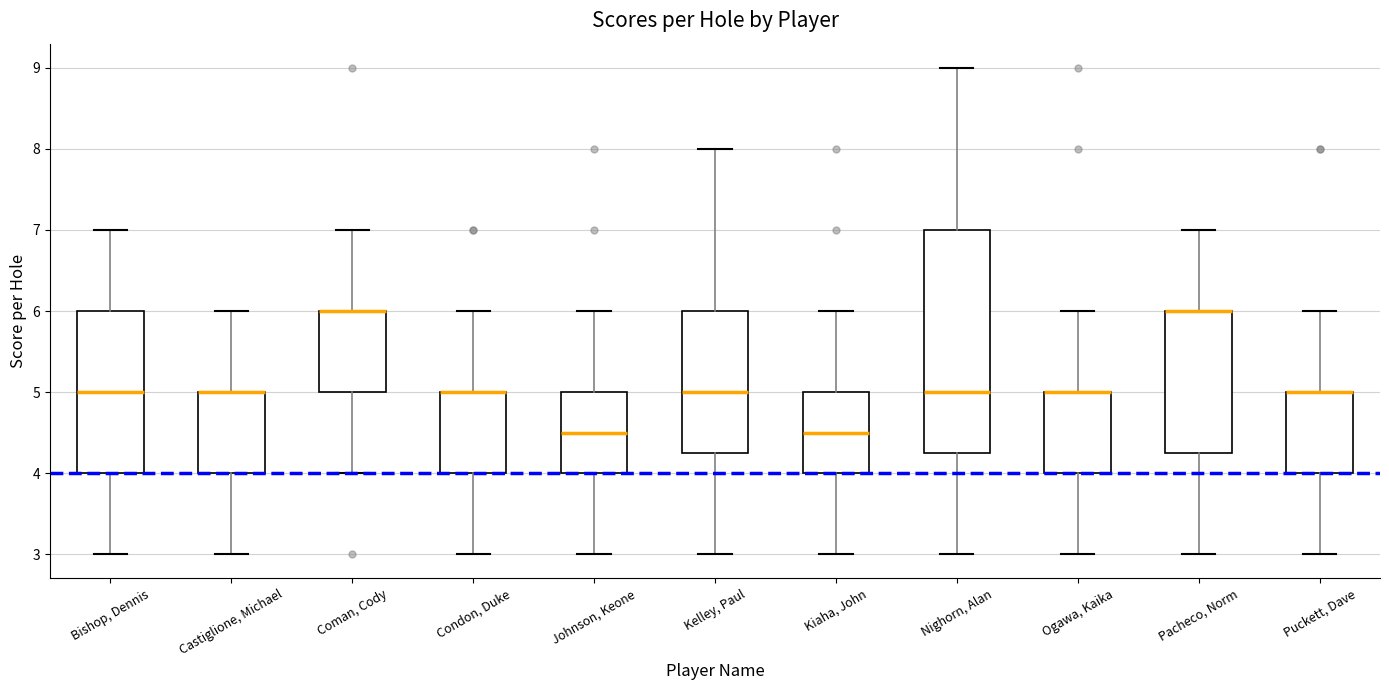

Where does the lower whisker of the box for Kiaha, John end on the y-axis? The values are not printed on the chart, so give them approximately, as read against the axis.

3.0